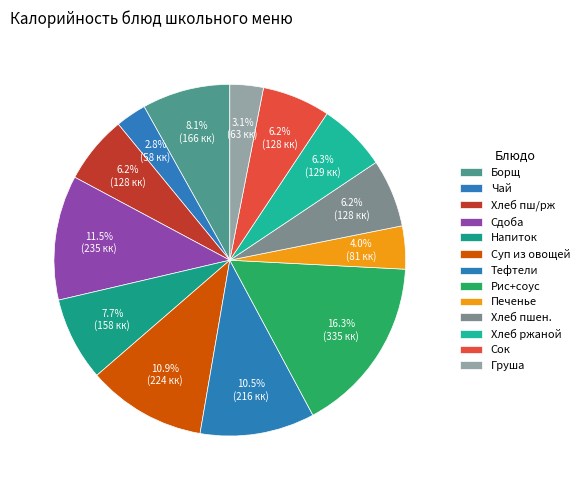

How many slices are in this pie chart?

13